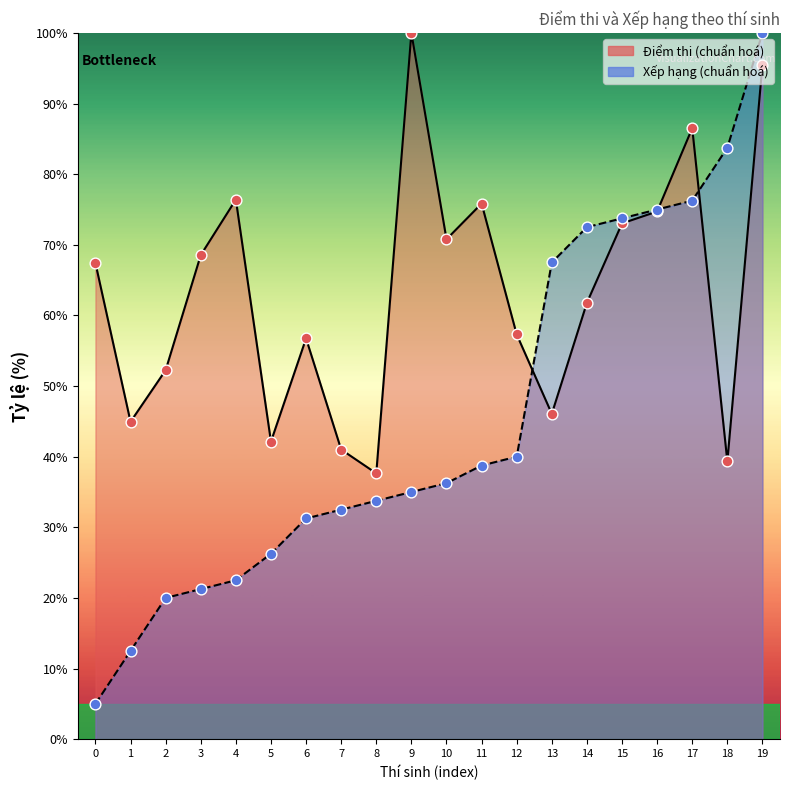

Which series has the largest total across all categories?

Điểm thi